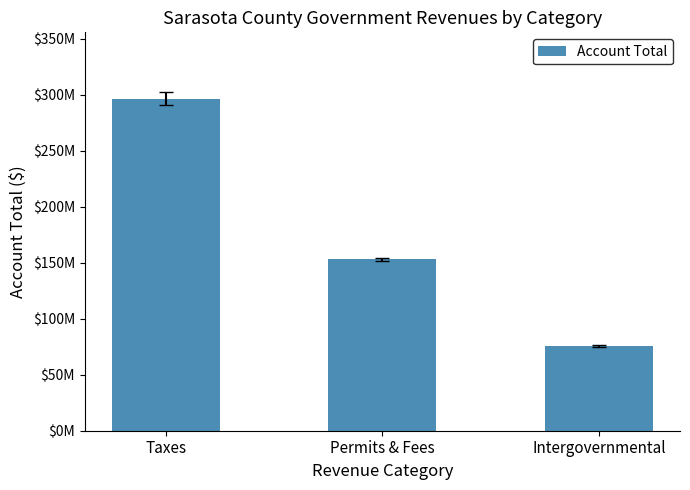

Reading left to right, what are all the values shown in this chart?

296381703	153071498	75689086